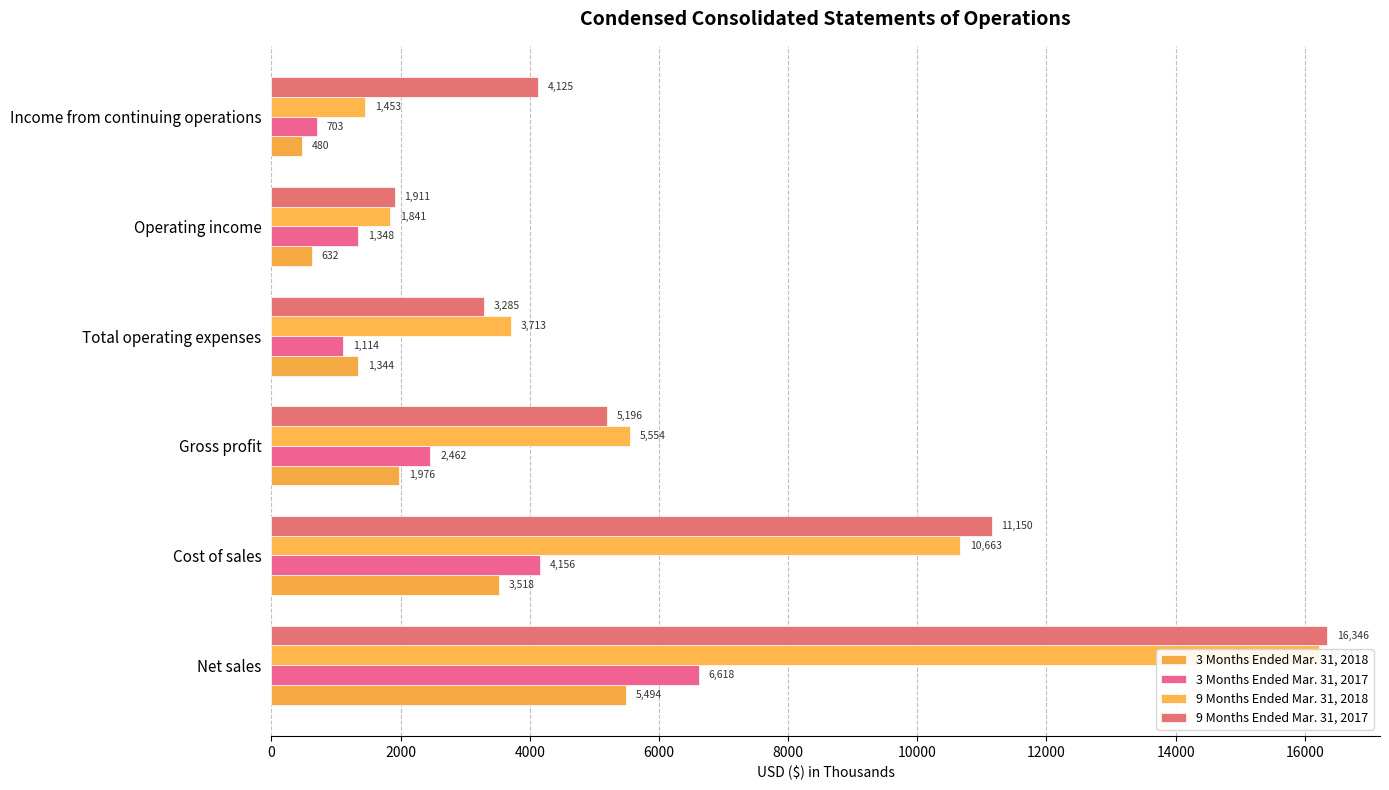

How many groups of bars are there?

6